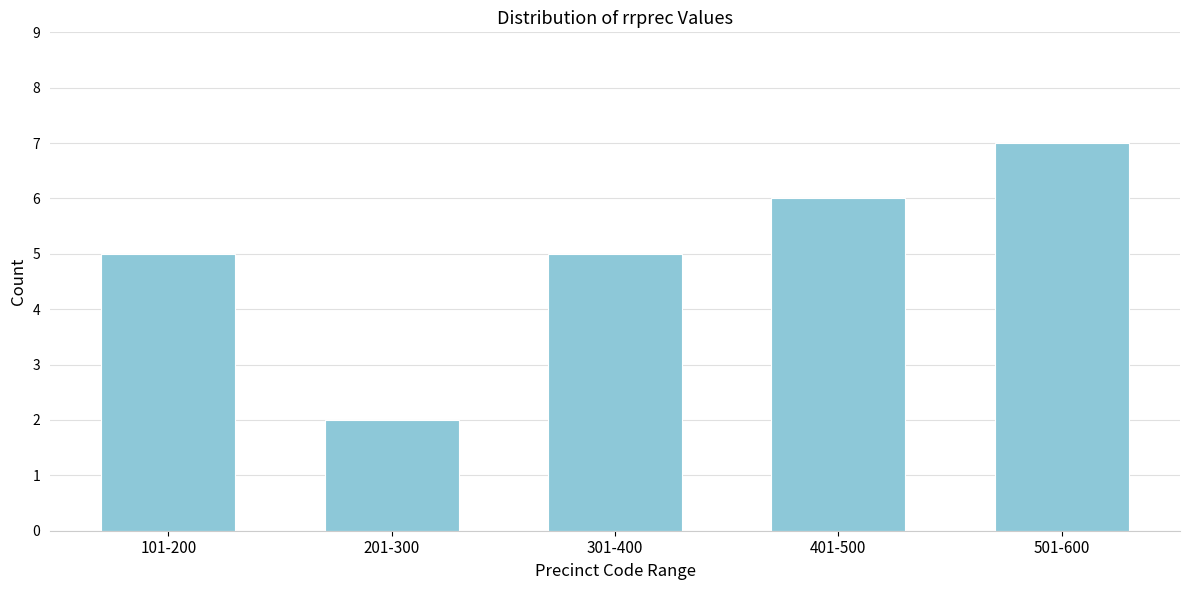

Reading right to left, extract all data points from this chart.

7	6	5	2	5